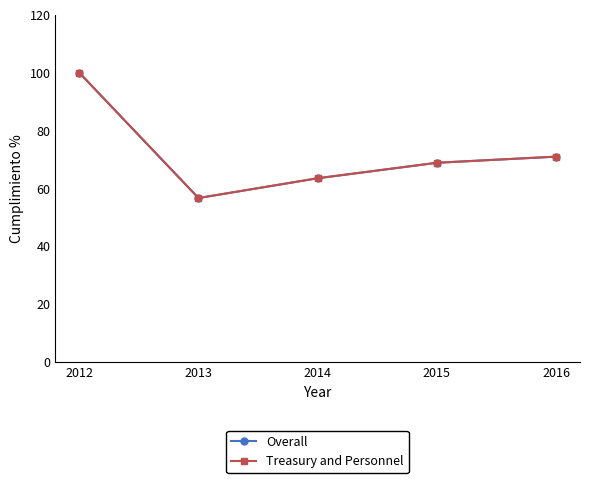

Is this an area chart (filled region under the line)?

No